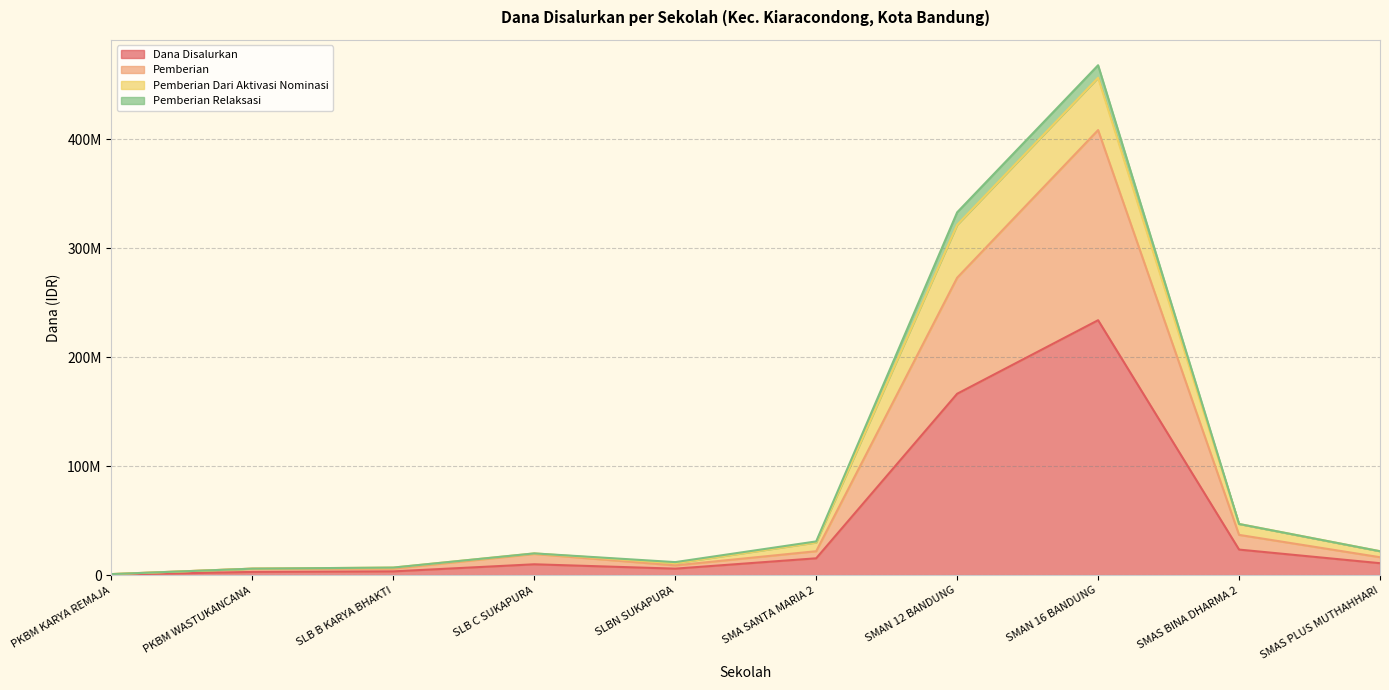

What is the maximum value shown in the chart?

408500000